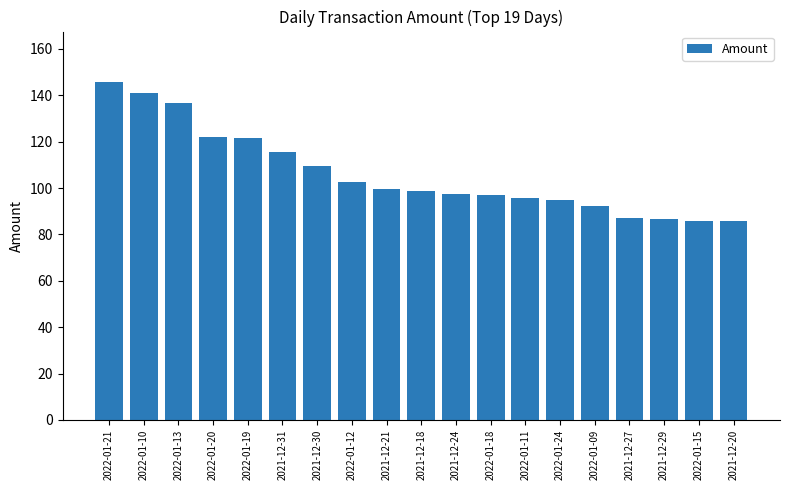

How many bars are there in total?

19